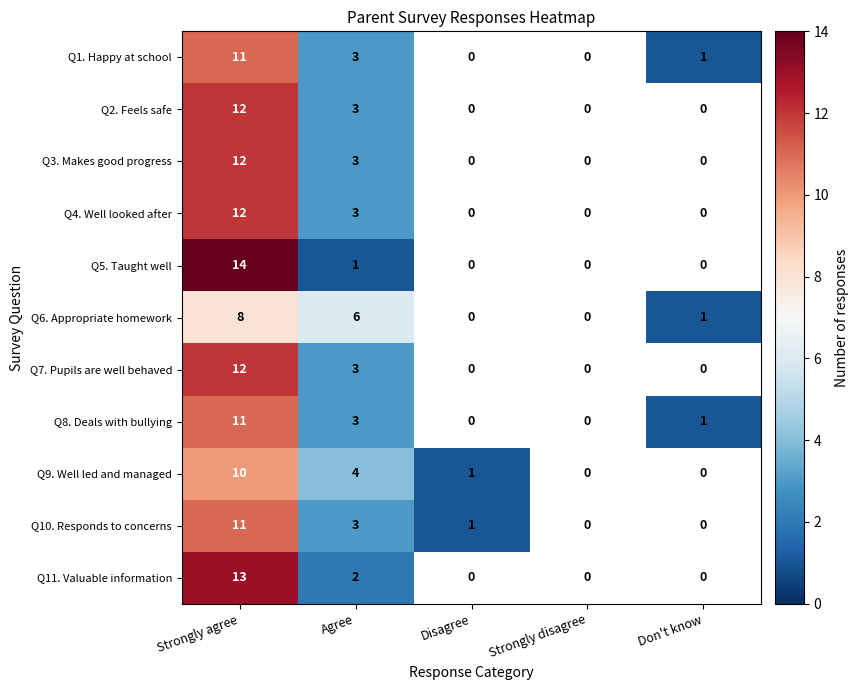

Which series changed the most between Strongly agree and Agree?

Q5. Taught well